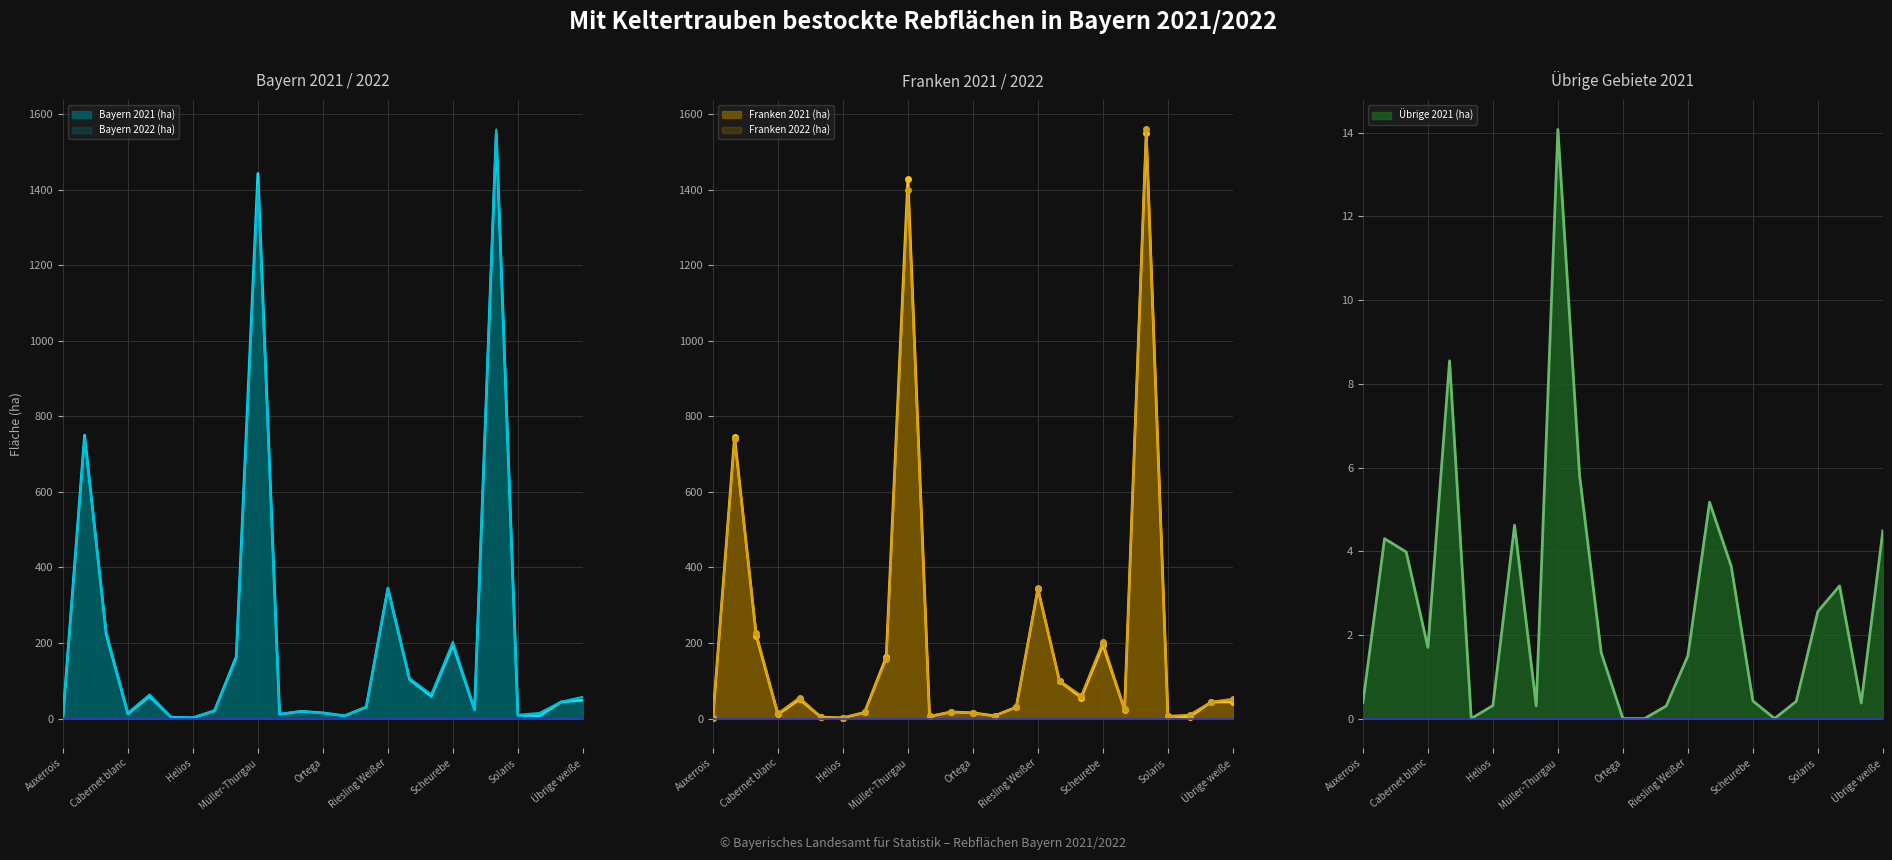

Which category has the lowest value across all series?

Faberrebe